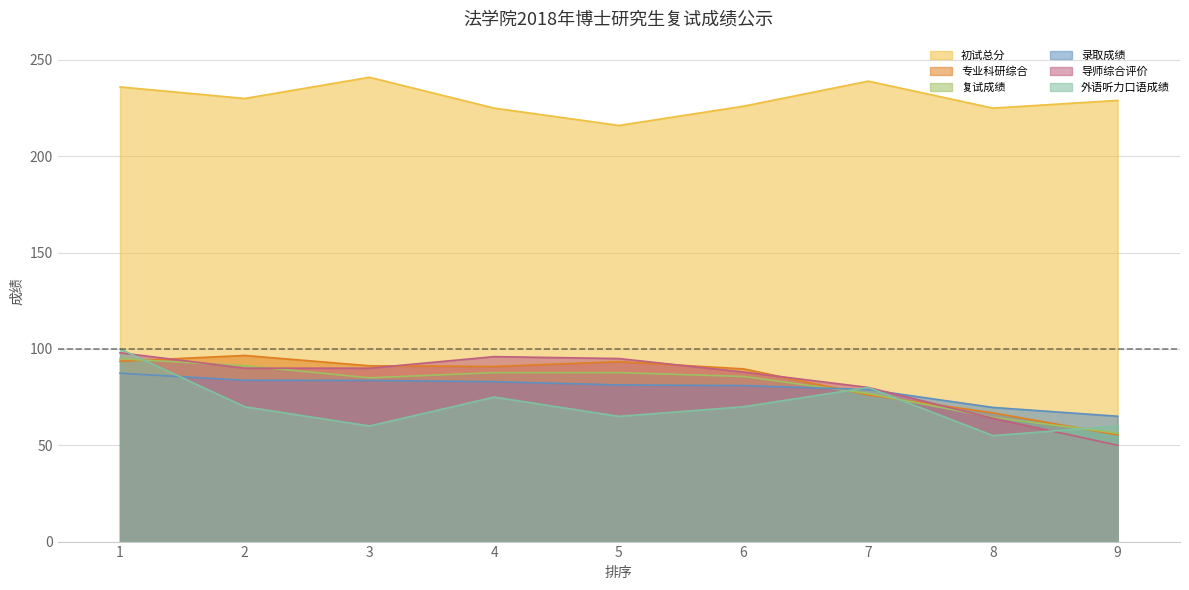

What is the difference between the 录取成绩 values at 7 and 2?

4.8